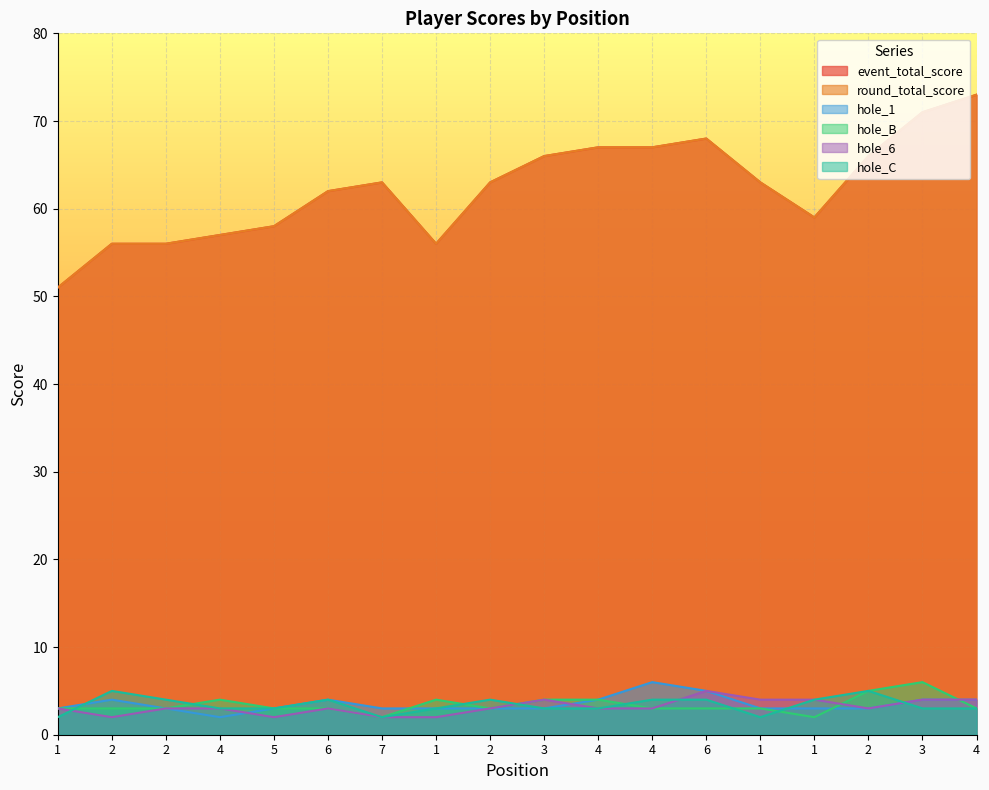

Reading right to left, extract all data points from this chart.

event_total_score: 73	71	66	59	63	68	67	67	66	63	56	63	62	58	57	56	56	51
round_total_score: 73	71	66	59	63	68	67	67	66	63	56	63	62	58	57	56	56	51
hole_1: 4	4	3	3	3	5	6	4	3	3	3	3	4	3	2	3	4	3
hole_B: 3	6	5	2	3	3	3	4	4	3	4	2	3	3	4	3	3	3
hole_6: 4	4	3	4	4	5	3	3	4	3	2	2	3	2	3	3	2	3
hole_C: 3	3	5	4	2	4	4	3	3	4	3	2	4	3	3	4	5	2